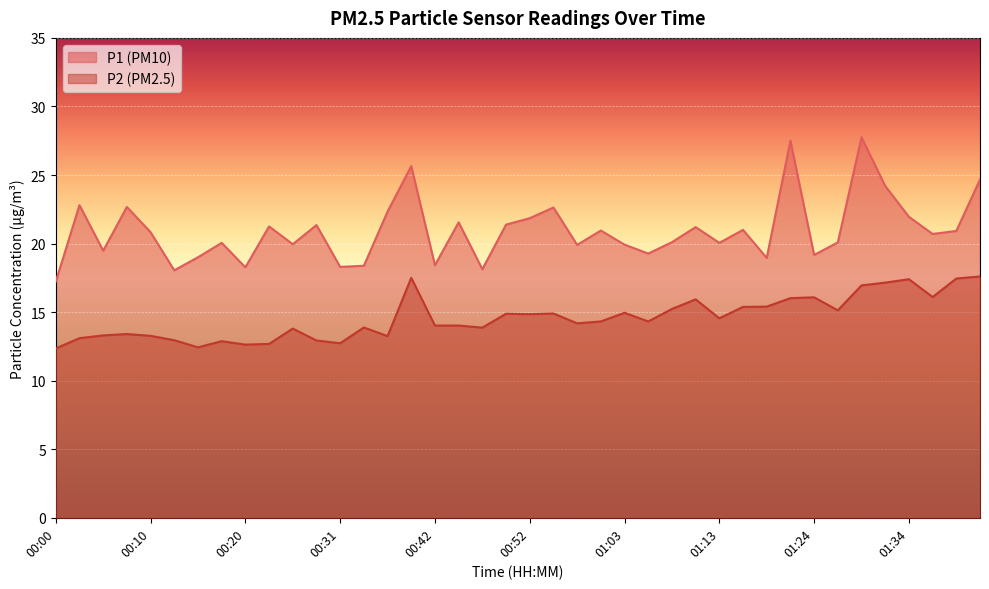

Count the number of categories in the chart.

40